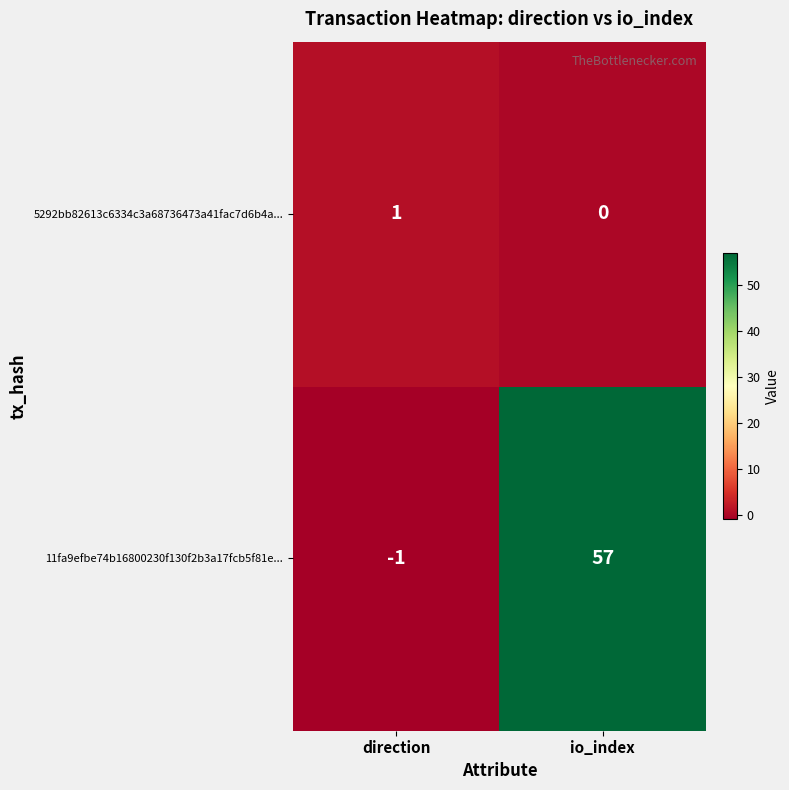

How many distinct data groups are displayed?

2